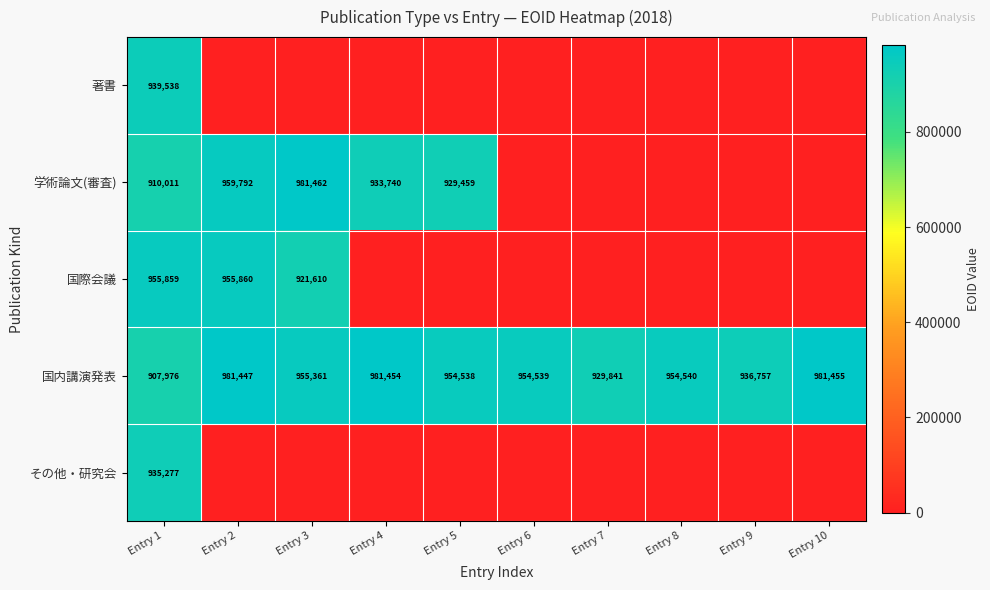

What is the difference between the maximum and minimum values in the 国内講演発表 series?

73479